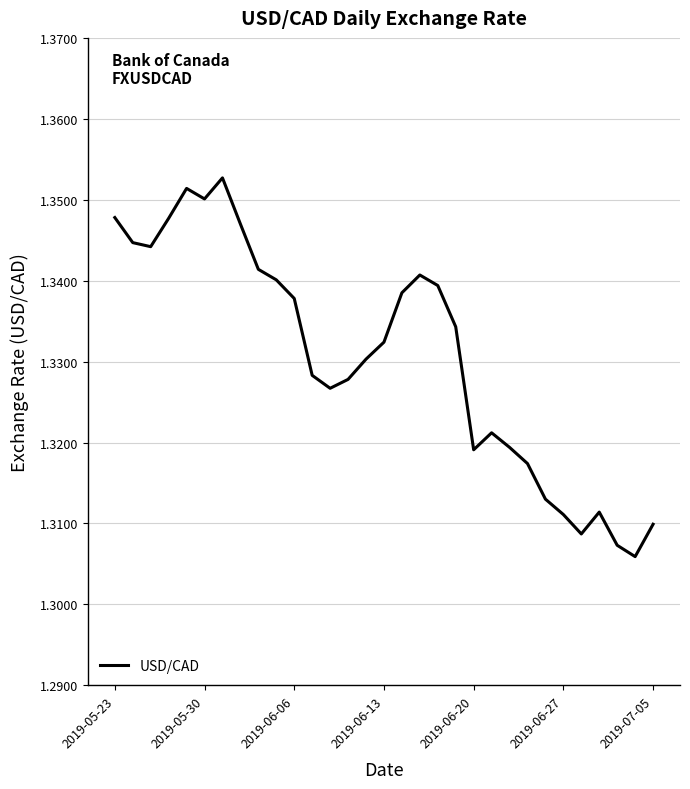

Does the chart display data point markers on the line(s)?

No